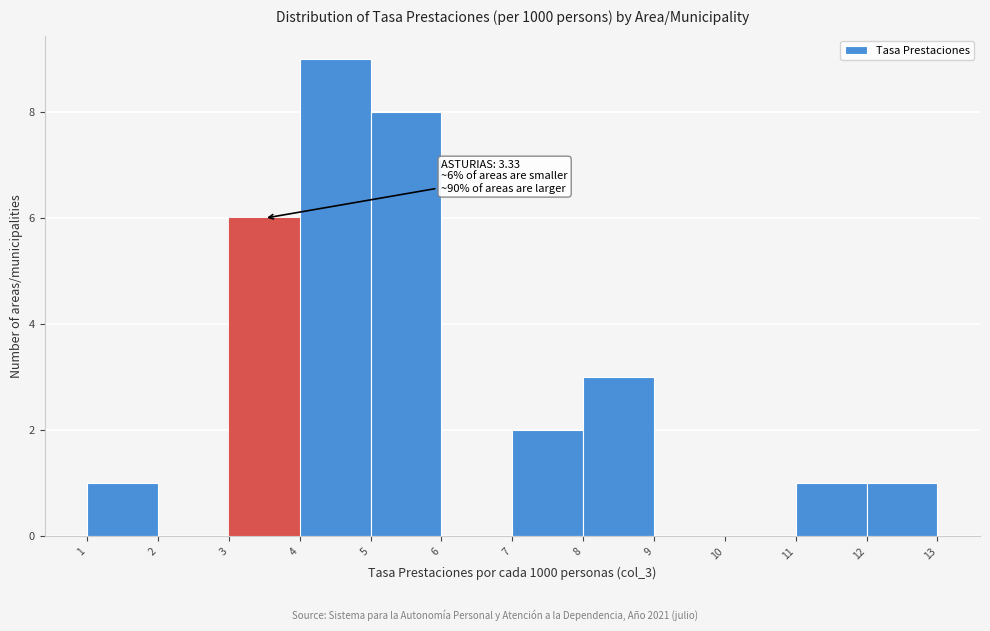

Over which range of the x-axis is the bar tallest?

4 to 5